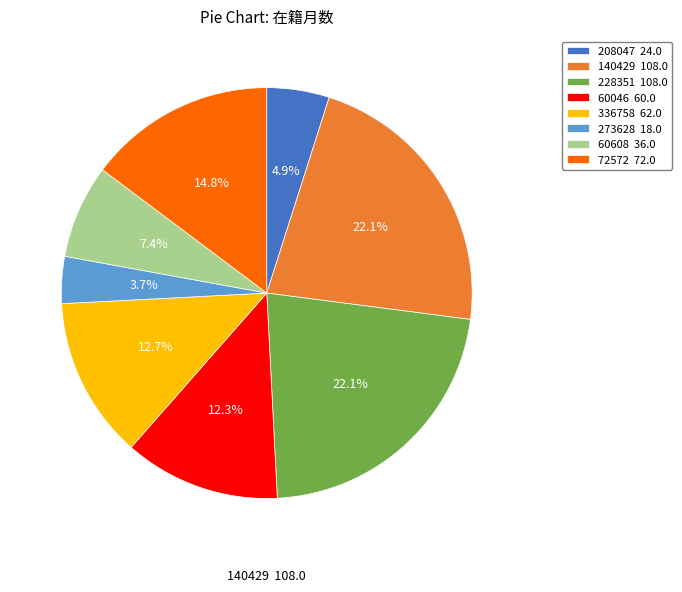

Is the sum of 228351 and 60046 greater than half?

No